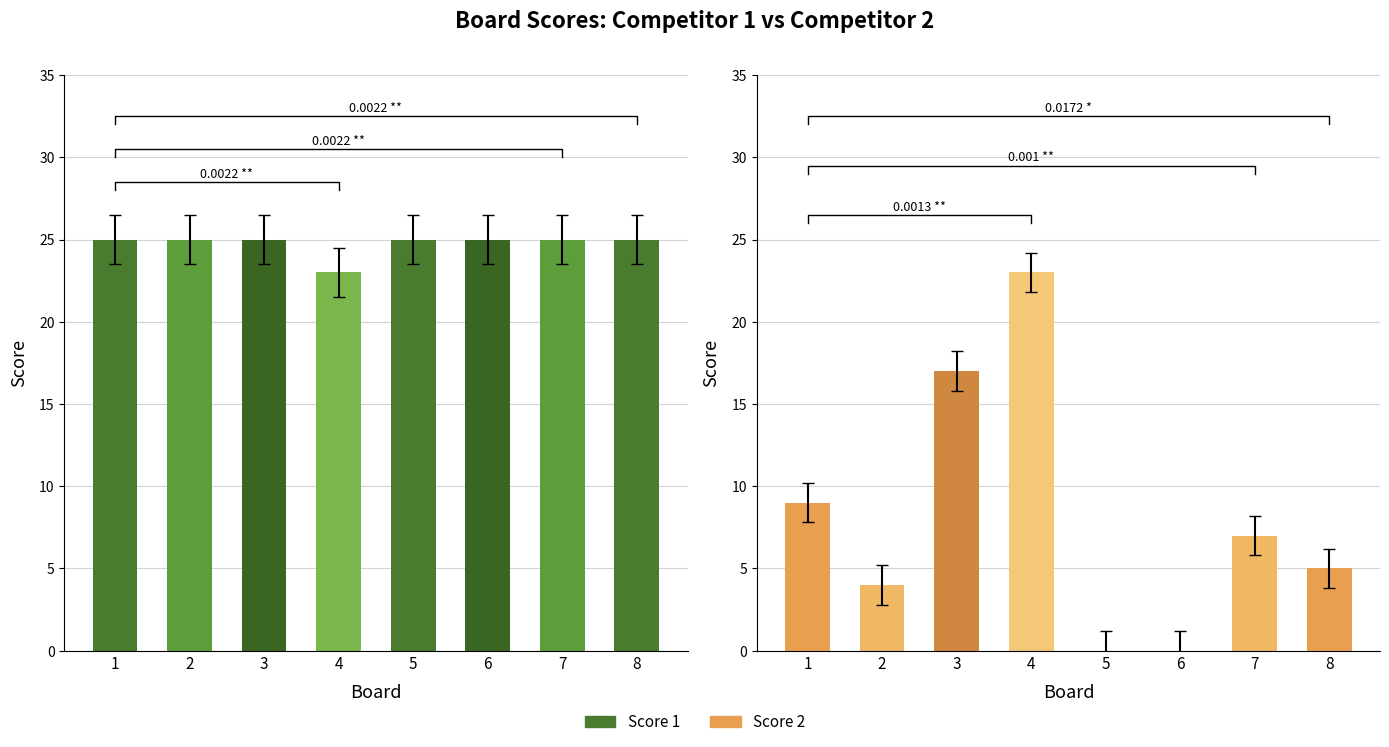

At which category does the chart reach its peak across all series?

1